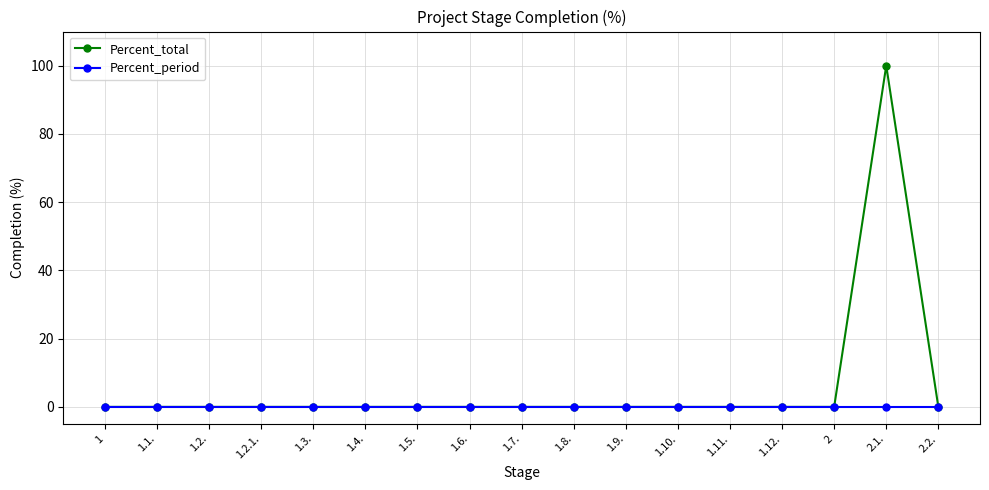

Which series has the widest spread of values?

Percent_total